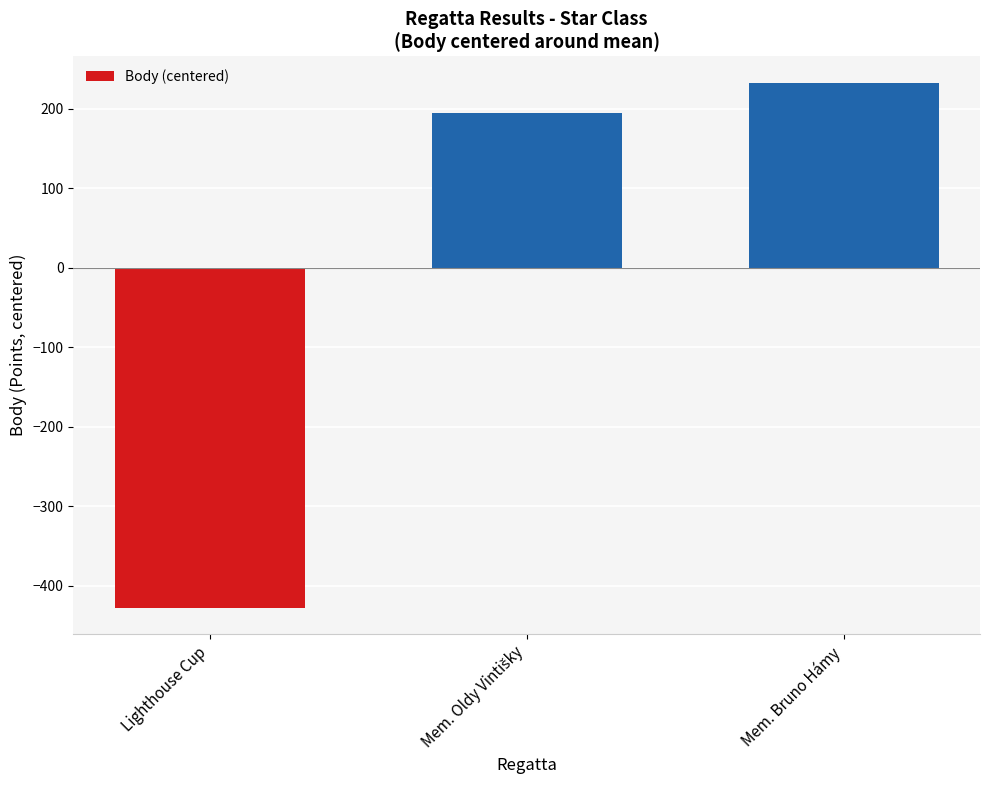

The chart shows a value of -176 at Lighthouse Cup. True or false?

False